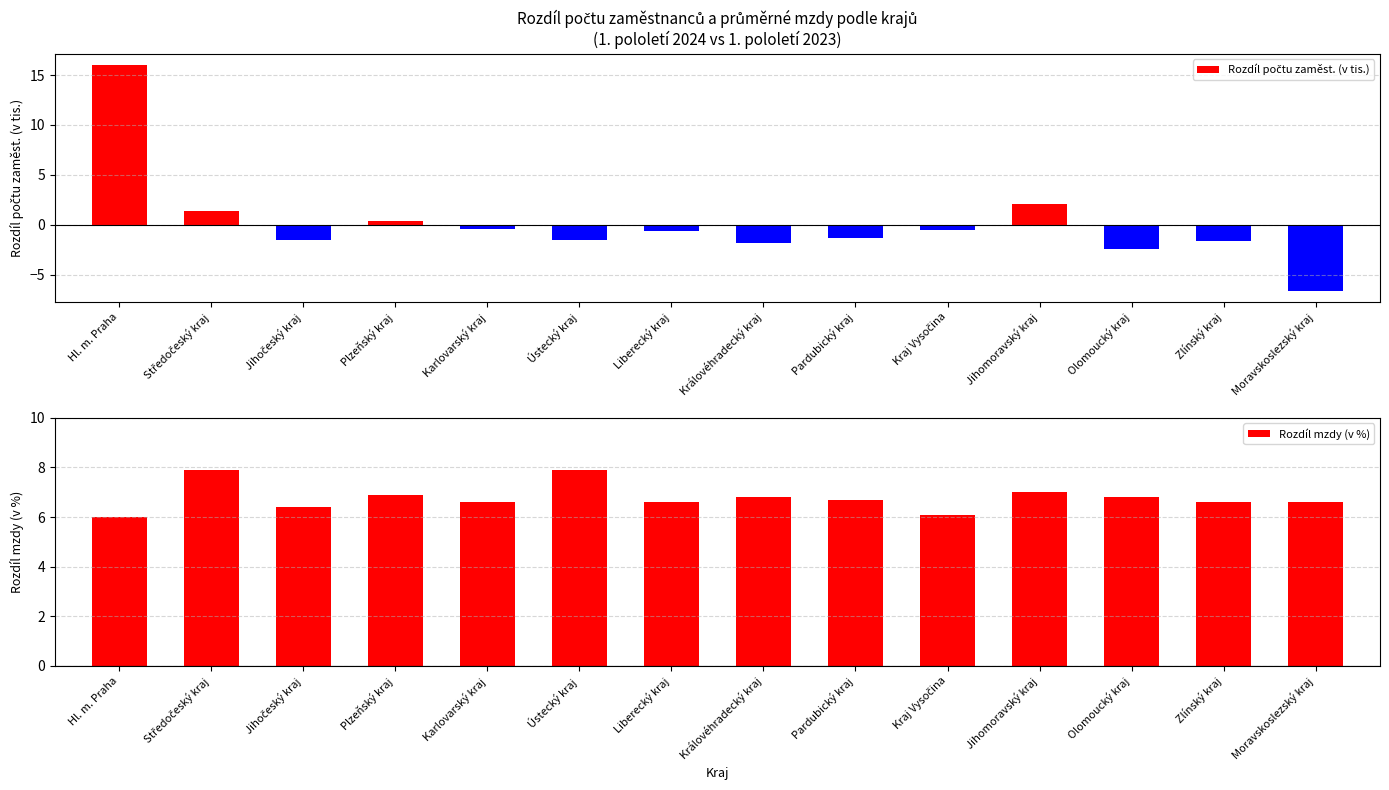

Reading right to left, list all the values displayed in this chart.

Rozdíl počtu zaměst. (v tis.): Moravskoslezský kraj=-6.6	Zlínský kraj=-1.6	Olomoucký kraj=-2.4	Jihomoravský kraj=2.1	Kraj Vysočina=-0.5	Pardubický kraj=-1.3	Královéhradecký kraj=-1.8	Liberecký kraj=-0.6	Ústecký kraj=-1.5	Karlovarský kraj=-0.4	Plzeňský kraj=0.4	Jihočeský kraj=-1.5	Středočeský kraj=1.4	Hl. m. Praha=16.0
Rozdíl mzdy (v %): Moravskoslezský kraj=6.6	Zlínský kraj=6.6	Olomoucký kraj=6.8	Jihomoravský kraj=7.0	Kraj Vysočina=6.1	Pardubický kraj=6.7	Královéhradecký kraj=6.8	Liberecký kraj=6.6	Ústecký kraj=7.9	Karlovarský kraj=6.6	Plzeňský kraj=6.9	Jihočeský kraj=6.4	Středočeský kraj=7.9	Hl. m. Praha=6.0